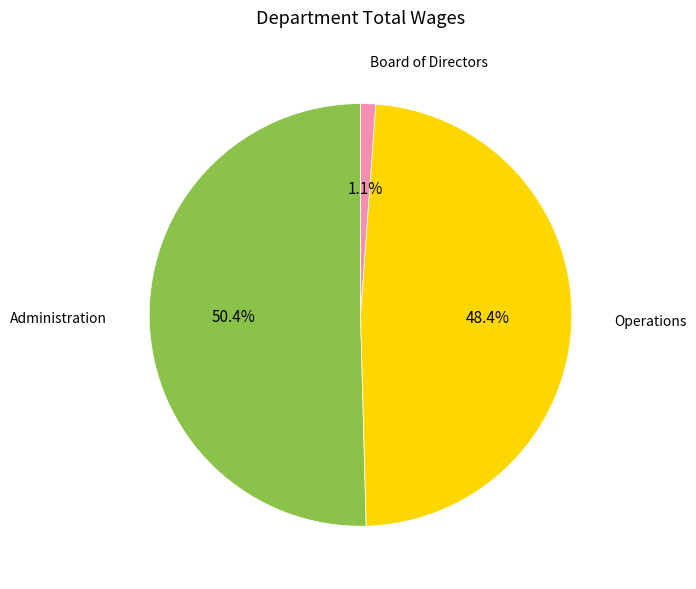

Is there any slice that represents more than half of the pie?

Yes